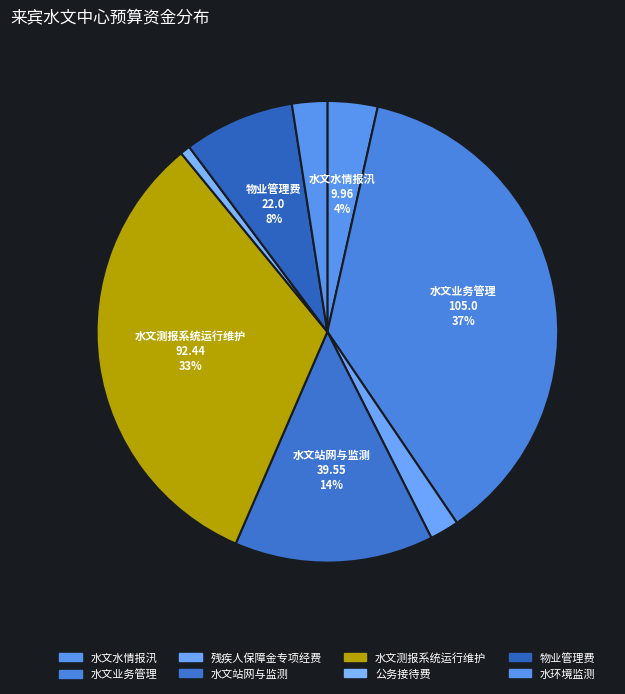

How many slices are in this pie chart?

8